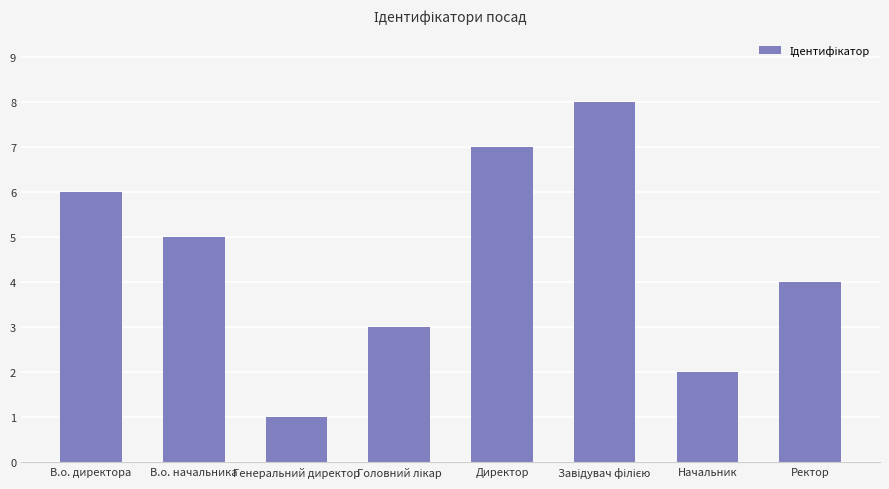

What is the minimum value shown in the chart?

1